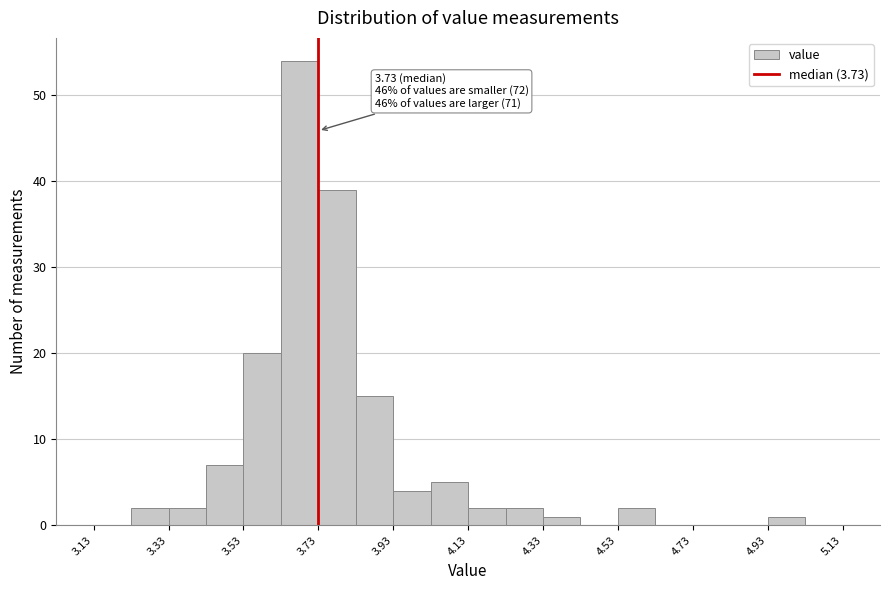

Over which range of the x-axis is the bar tallest?

3.63 to 3.73